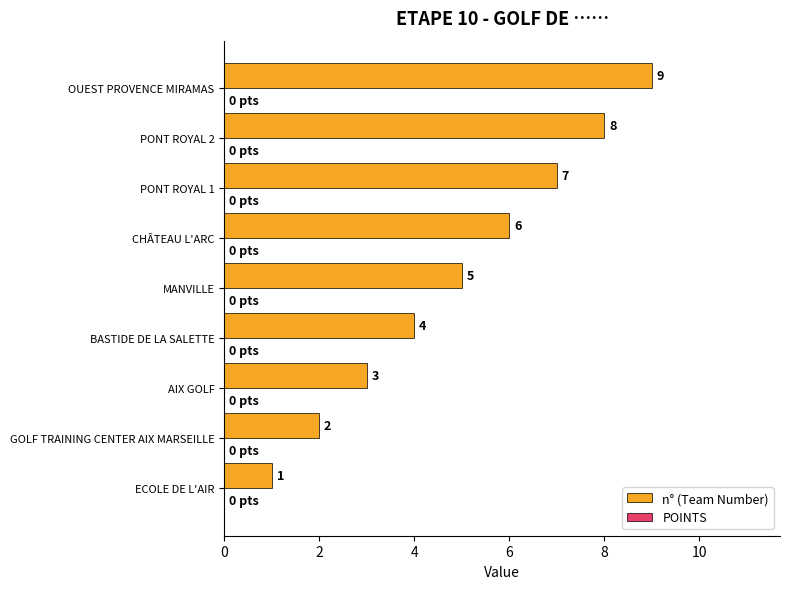

Where is the data nearest to the value 5?

MANVILLE